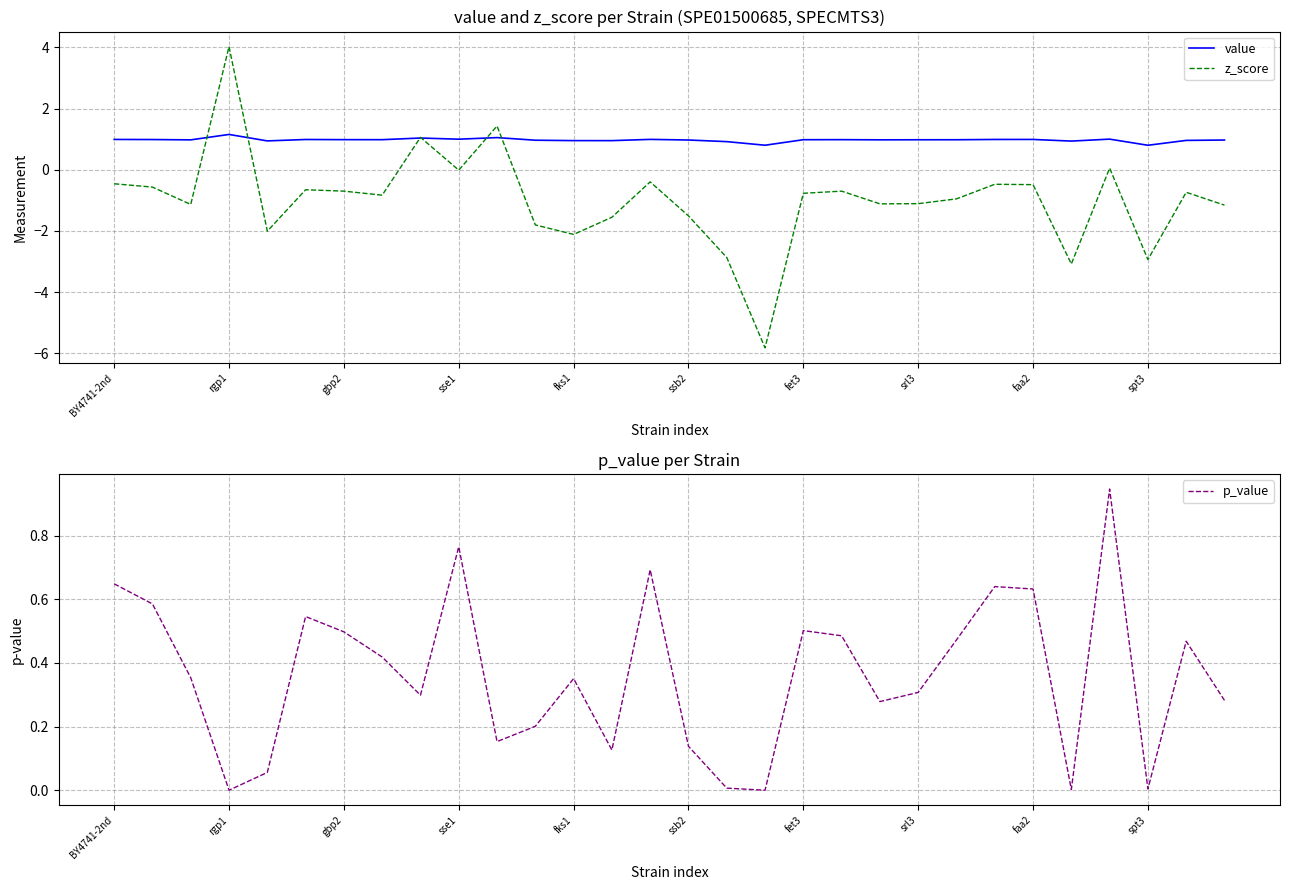

The value of z_score at gbp2 is -0.7. True or false?

True